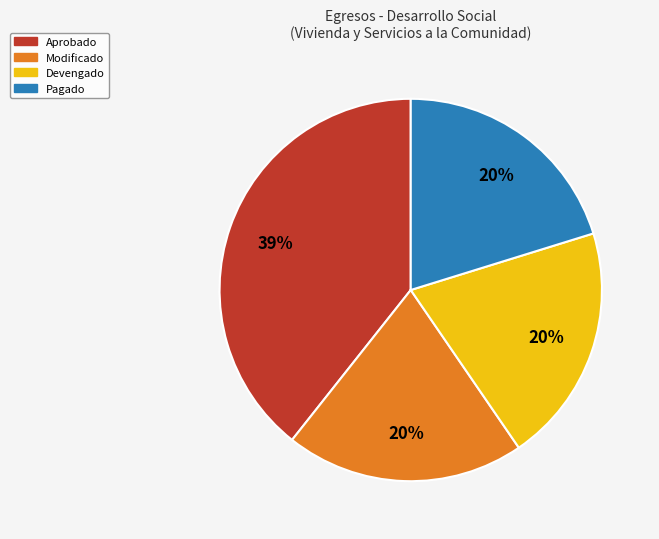

Combined, do Devengado and Aprobado account for over 50%?

Yes